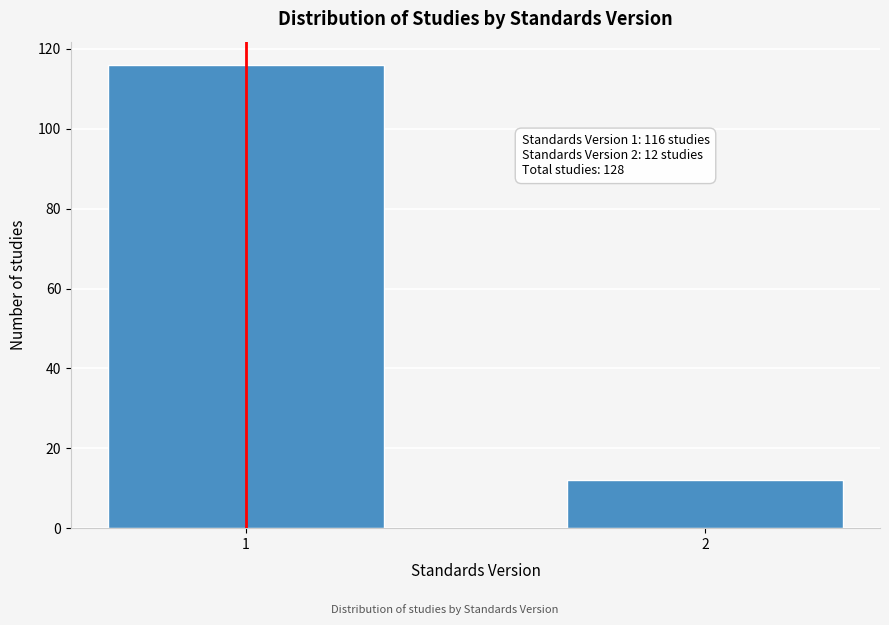

Reading right to left, list all the values displayed in this chart.

12	116